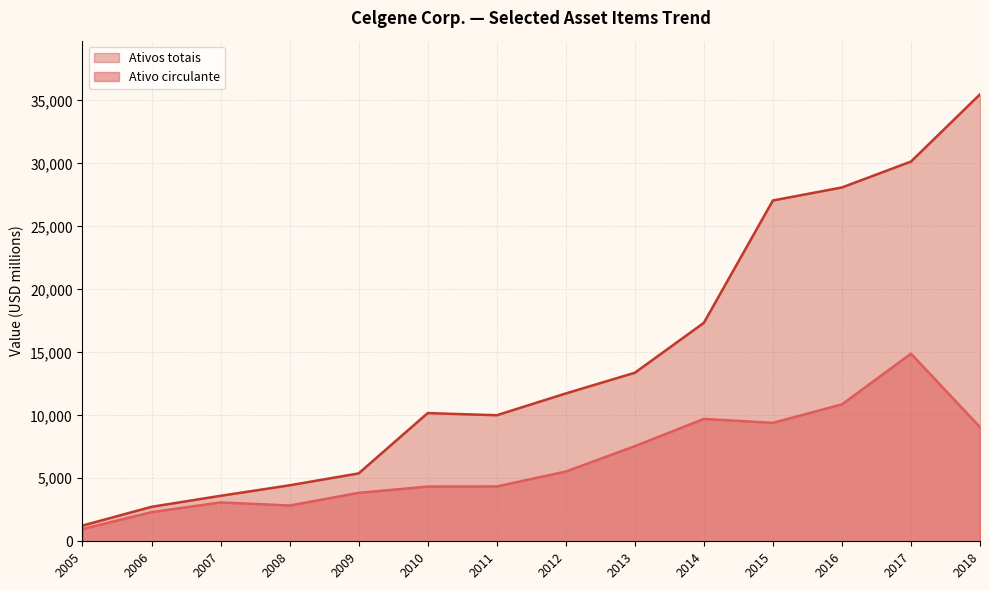

What is the total value across all series at 2017?

45033